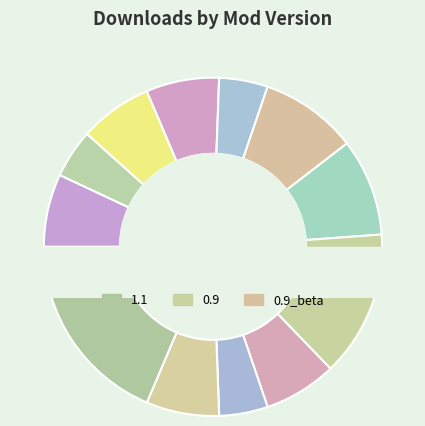

True or false: PartTweaks_0.75 accounts for 1% of the total.

False